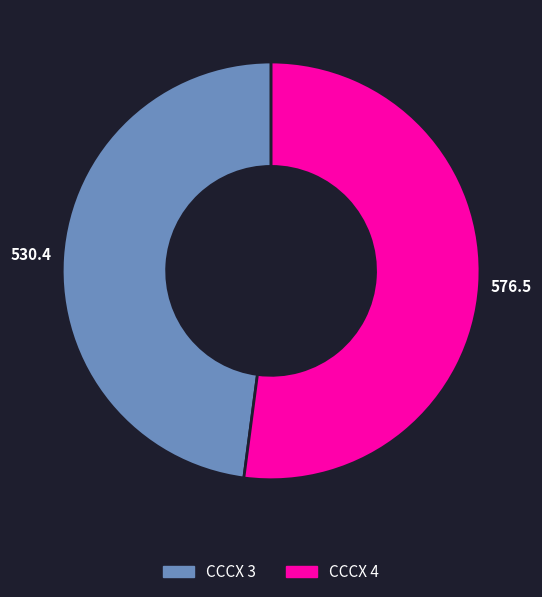

Count the number of slices in the pie.

2